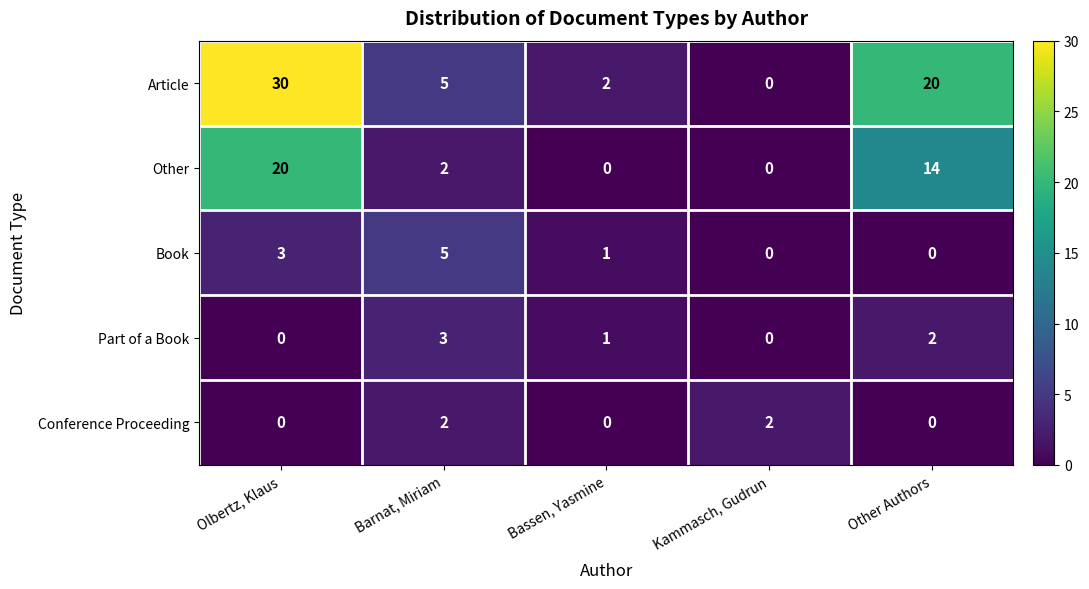

How many Other values are between 0 and 14?

4